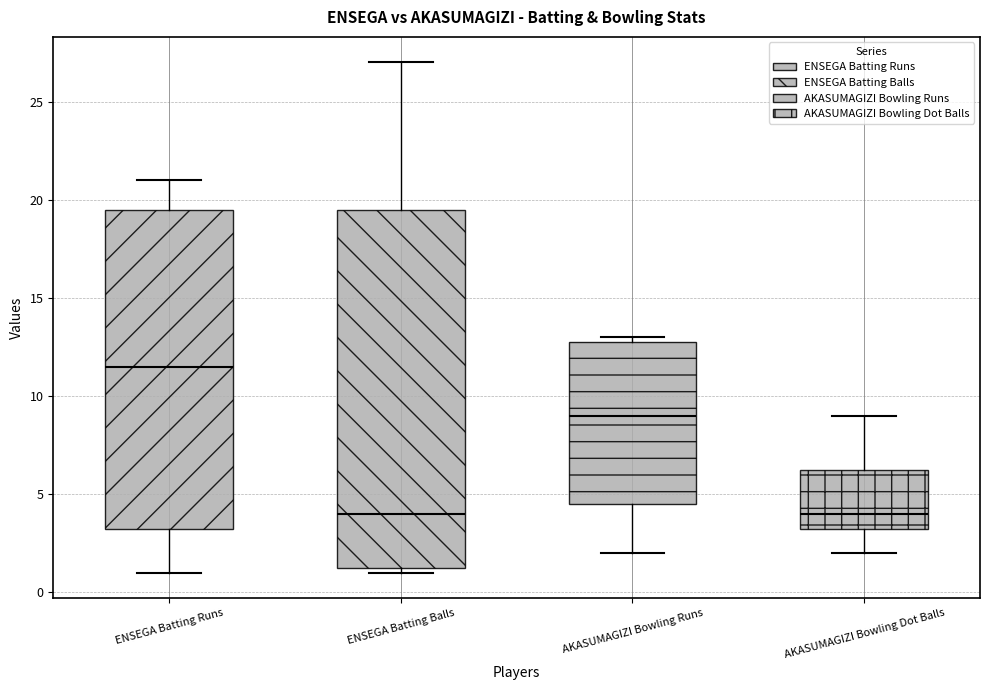

Reading left to right, transcribe this box plot: for each box, give where its median line is, the range the box spans, and where its two whiskers end, as read against the y-axis. The values are not printed on the chart, so give them approximately, as read against the axis.

ENSEGA Batting Runs: median 11.5, box 3.5 to 19.5, whiskers 1.0 to 21.0
ENSEGA Batting Balls: median 4.0, box 1.5 to 19.5, whiskers 1.0 to 27.0
AKASUMAGIZI Bowling Runs: median 9.0, box 4.5 to 13.0, whiskers 2.0 to 13.0 (just above the box's upper edge)
AKASUMAGIZI Bowling Dot Balls: median 4.0, box 3.5 to 6.5, whiskers 2.0 to 9.0